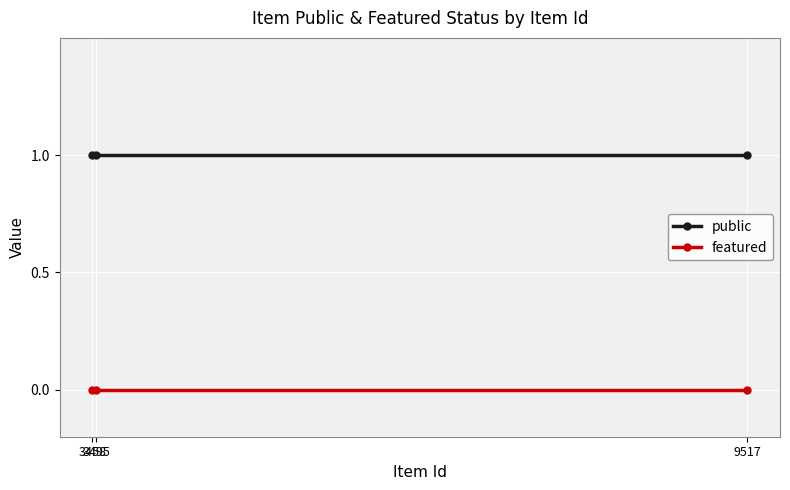

List the series in order of their overall mean, lowest first.

featured, public